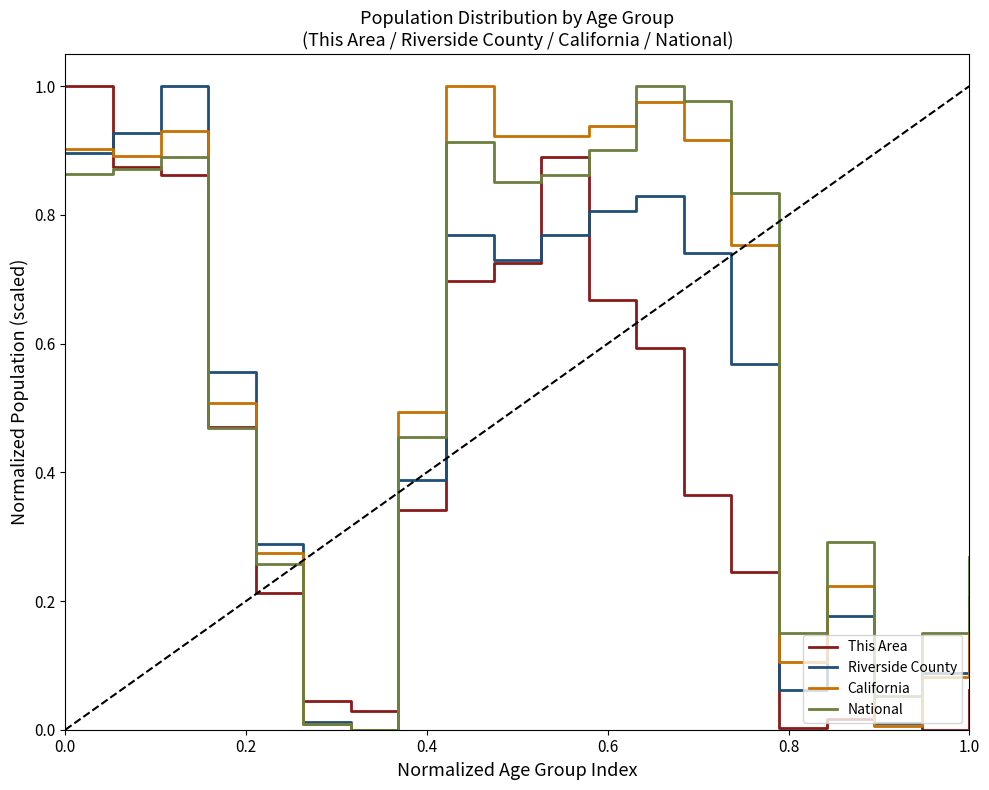

What is the difference between the maximum and minimum values in the California series?

1.0